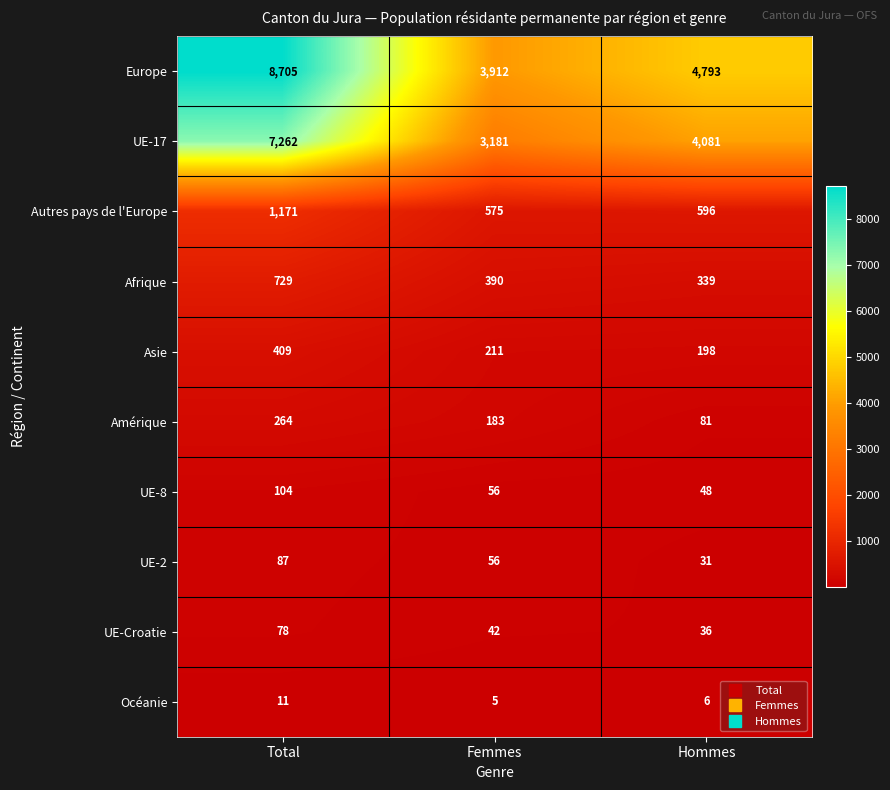

How many Europe values are between 3912 and 8705?

3